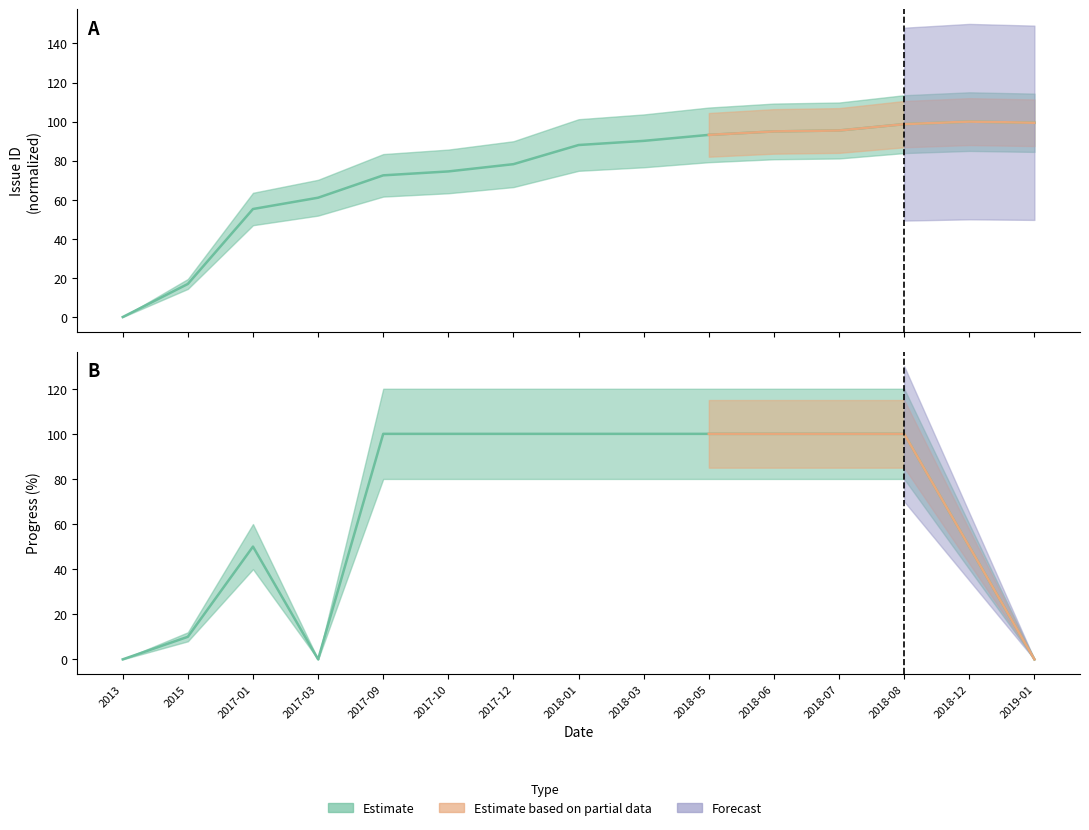

At how many categories does at least one series exceed 86?

11